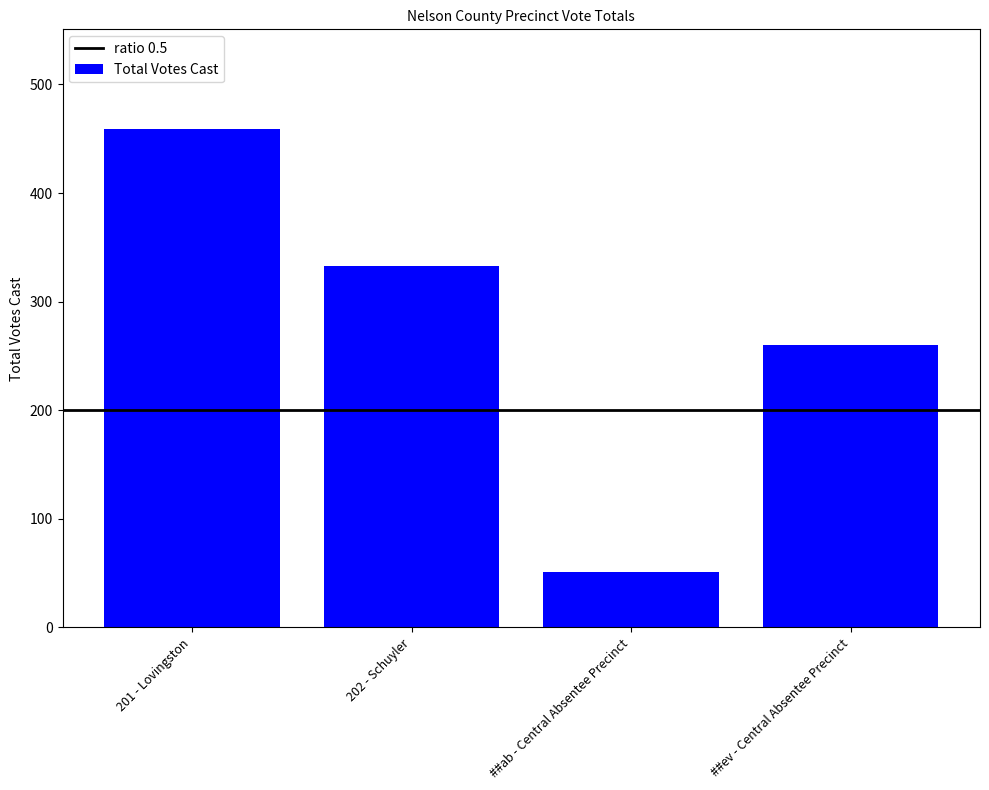

The chart shows a value of 813 at 201 - Lovingston. True or false?

False